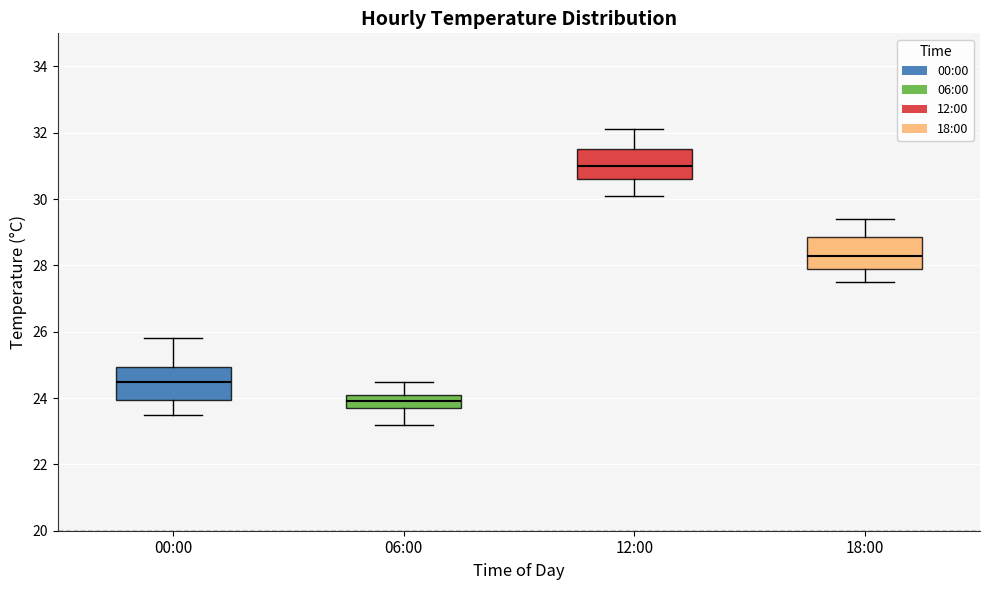

Where is the lower edge of the box for 00:00 on the y-axis? The values are not printed on the chart, so give them approximately, as read against the axis.

24.0